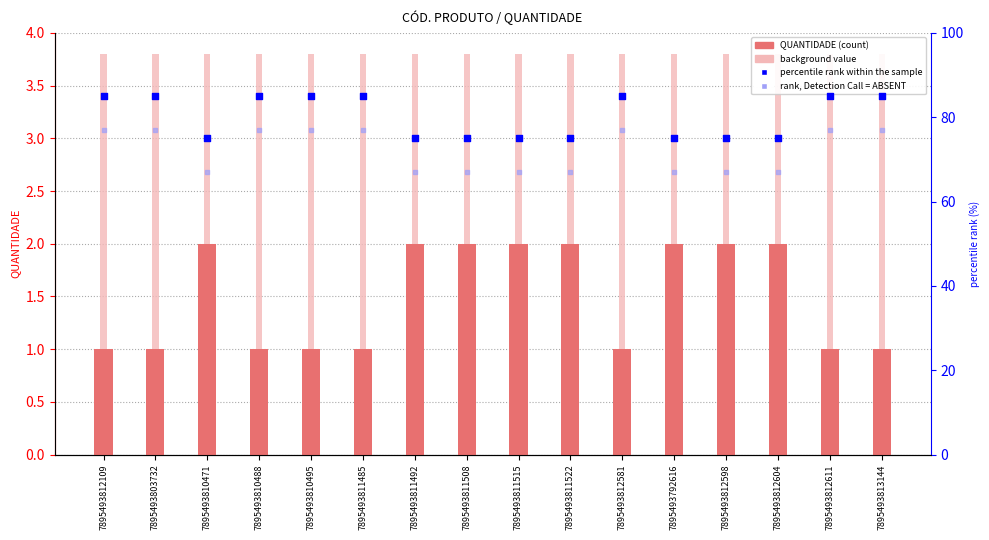

Which series has the largest Y range (max minus min)?

percentile rank within the sample